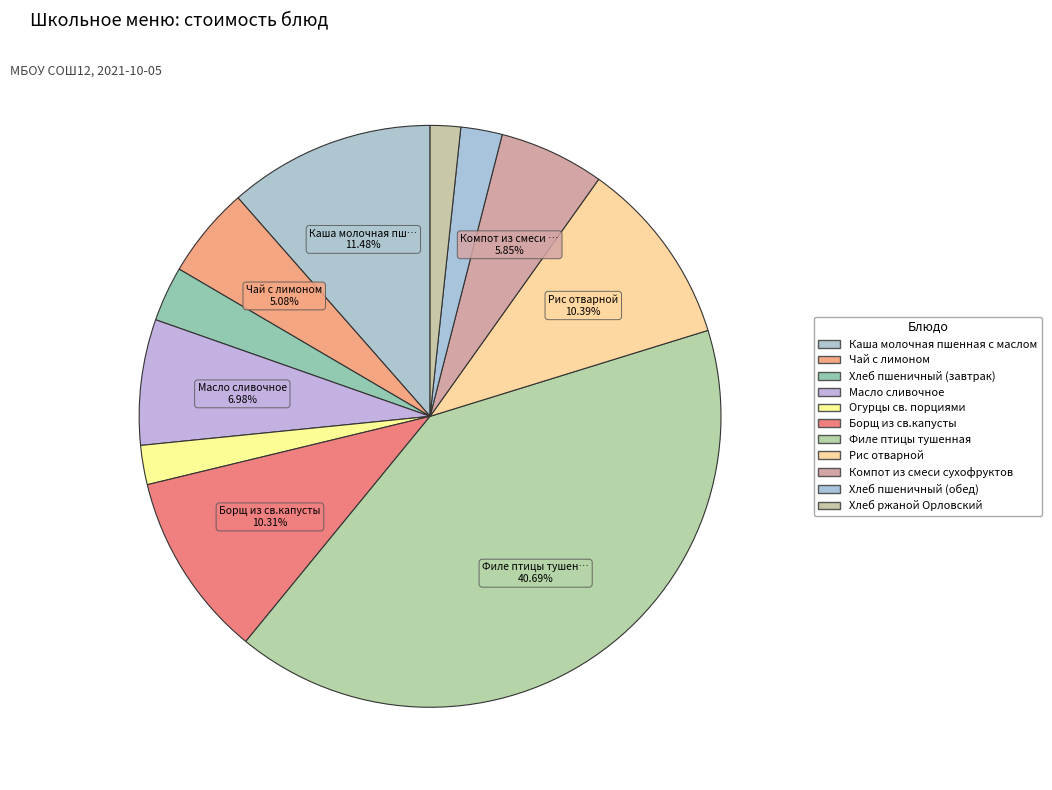

Which slice is the smallest?

Хлеб ржаной Орловский